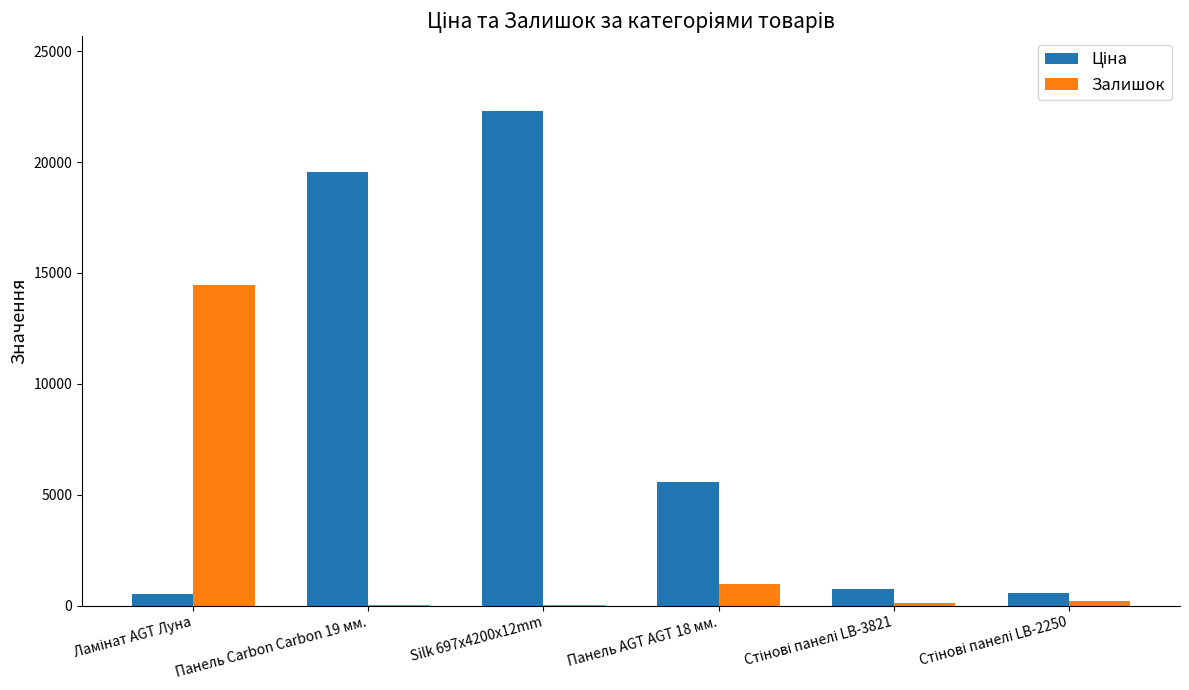

Are the bars grouped side by side (vs. stacked)?

Yes